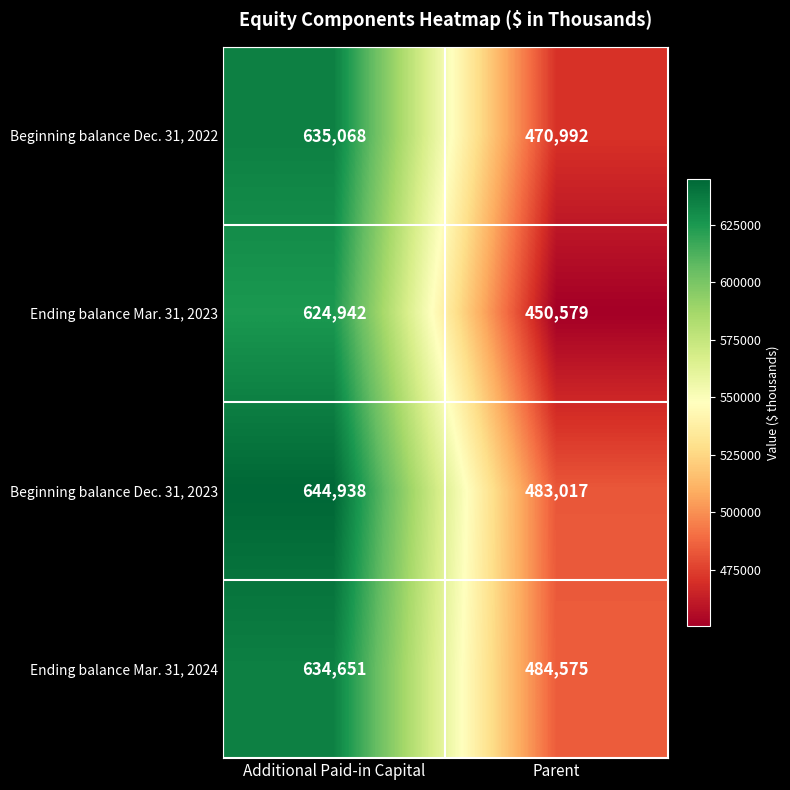

Read the Ending balance Mar. 31, 2023 value at Parent, to the nearest 10.

450580